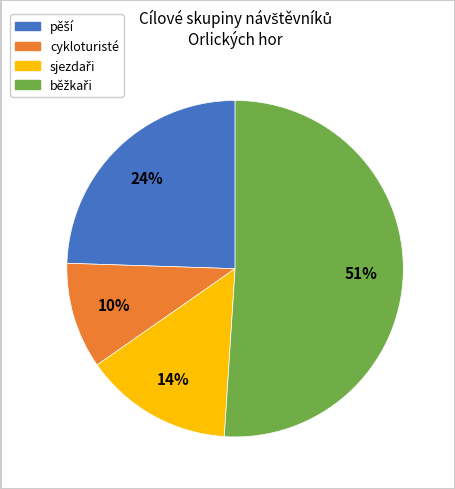

How many segments does this pie chart have?

4